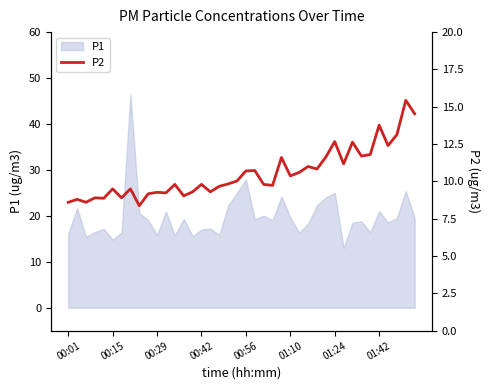

What is the difference between the maximum and minimum values?

7.1